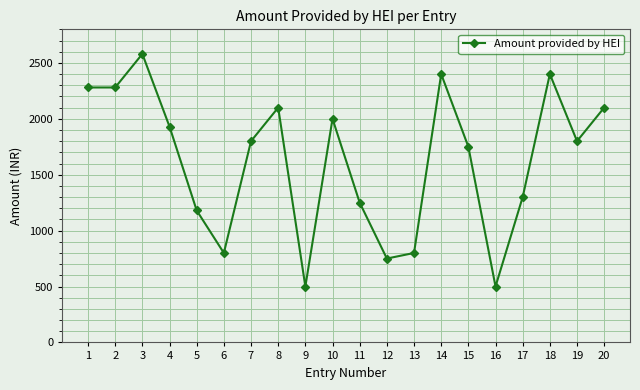

Is this an area chart (filled region under the line)?

No